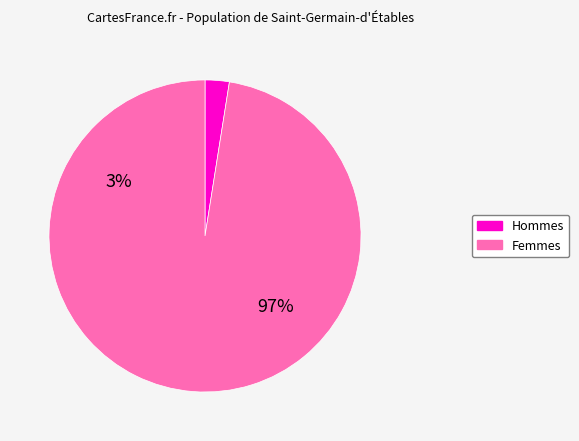

Is it true that 8 is 12% of the pie?

False